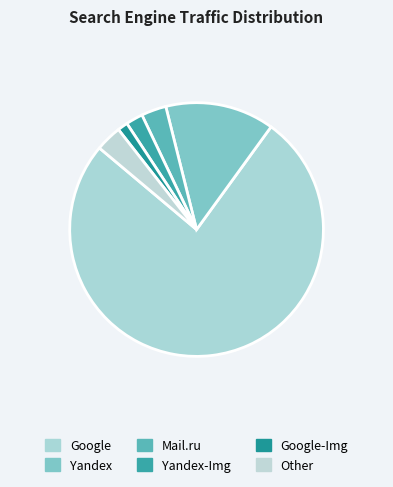

What is the majority slice?

Google